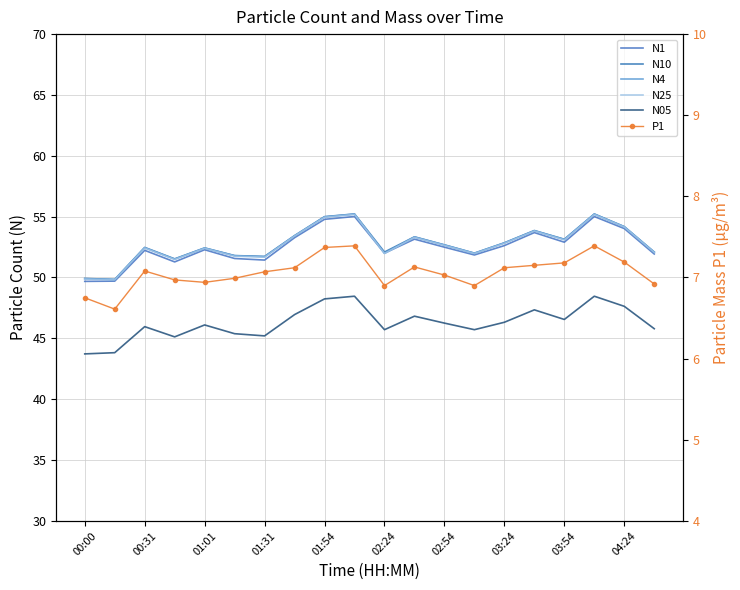

The N25 series shows 53.3 at 11. True or false?

True